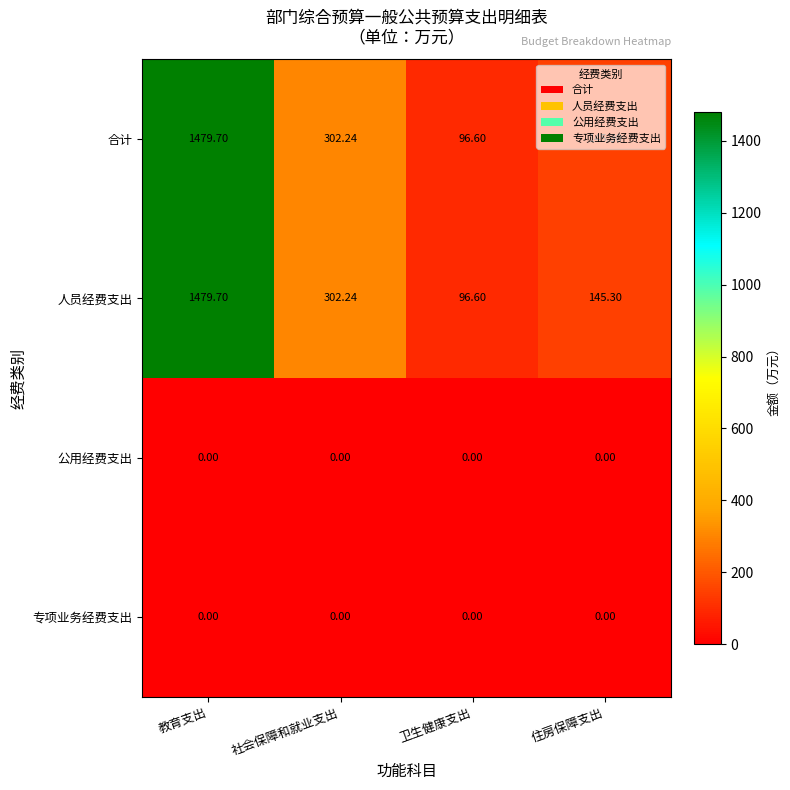

Which category has the lowest value in the 人员经费支出 series?

卫生健康支出